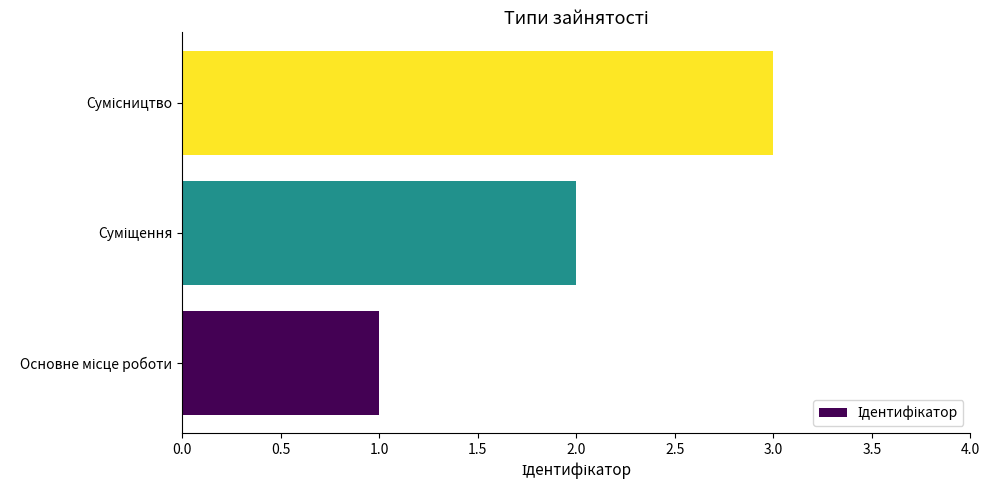

What is the greatest value displayed?

3